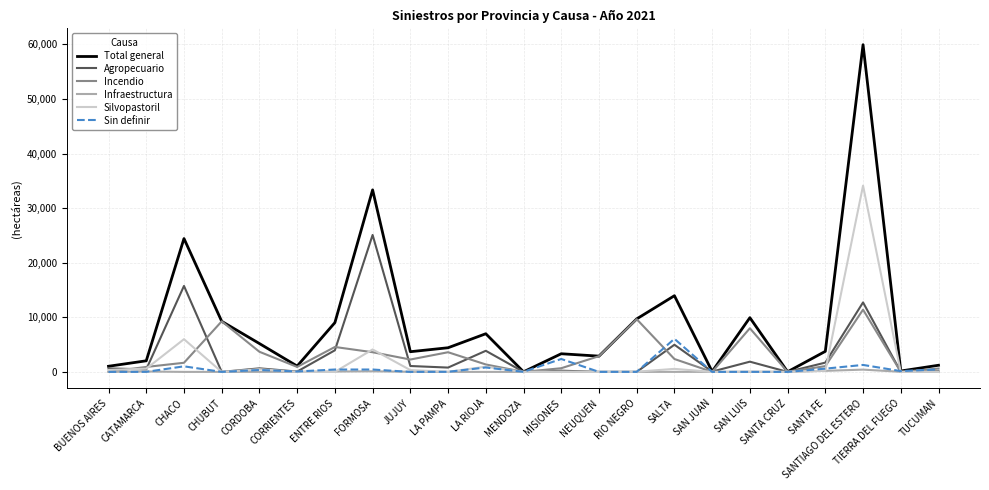

The Sin definir series shows 0 at NEUQUEN. True or false?

True